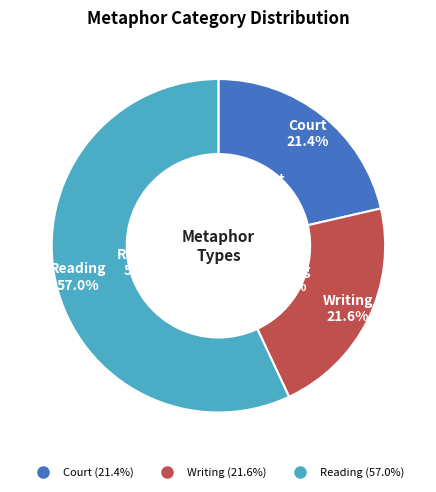

What percentage do Writing and Court together represent?

43.0%